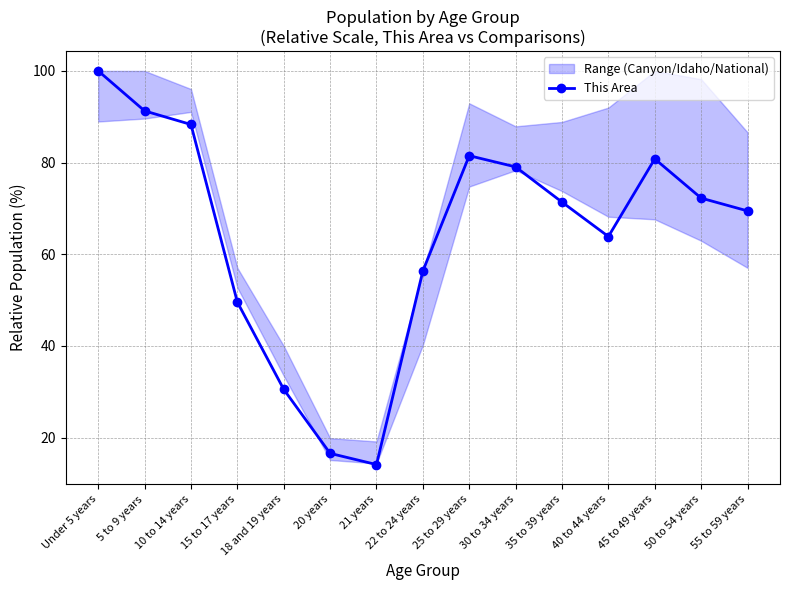

Reading left to right, extract all data points from this chart.

100.0	91.3	88.3	49.6	30.5	16.6	14.1	56.4	81.5	79.1	71.4	63.9	80.8	72.3	69.5